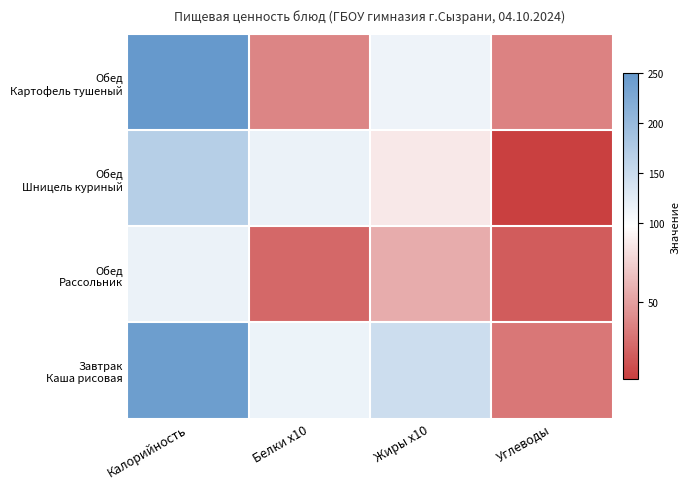

The value of Чай с лимоном at 3 is 185.7. True or false?

False